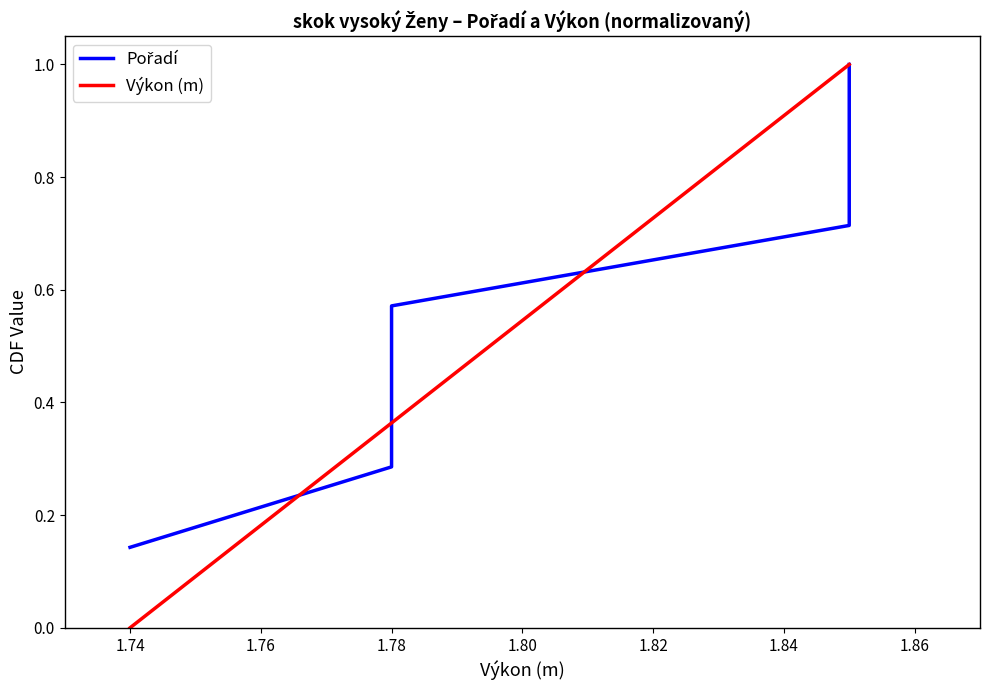

What is the sum of the Pořadí values at 1.78 and 1.80?

1.3